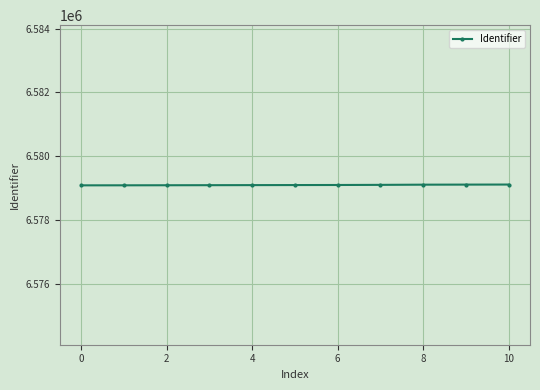

What is the sum of all values?

72370044